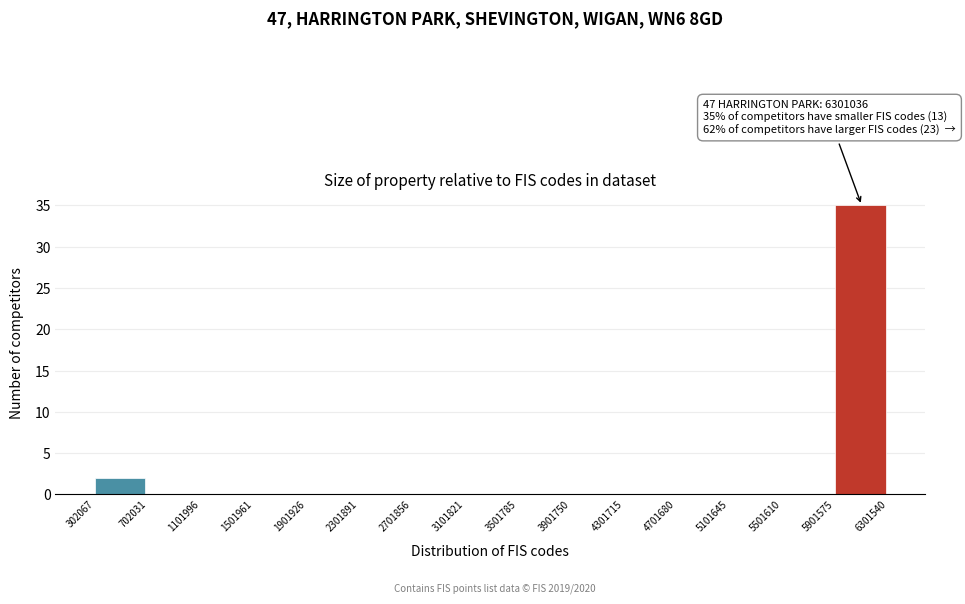

Which range on the x-axis has the tallest bar?

5901575 to 6301540